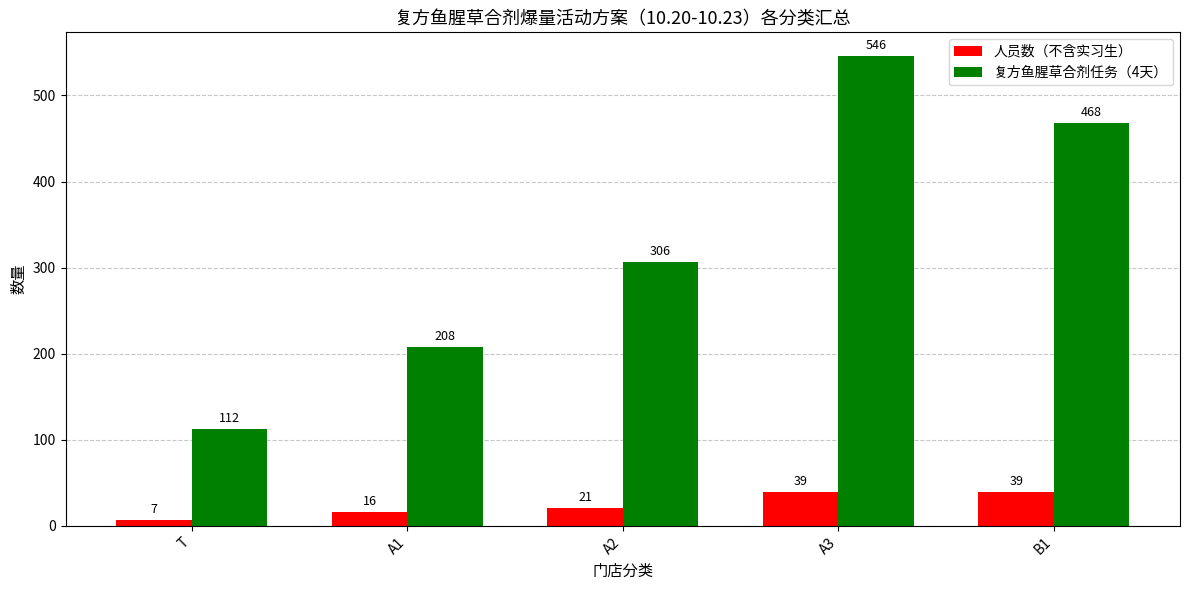

Which label corresponds to the largest value in the chart?

A3